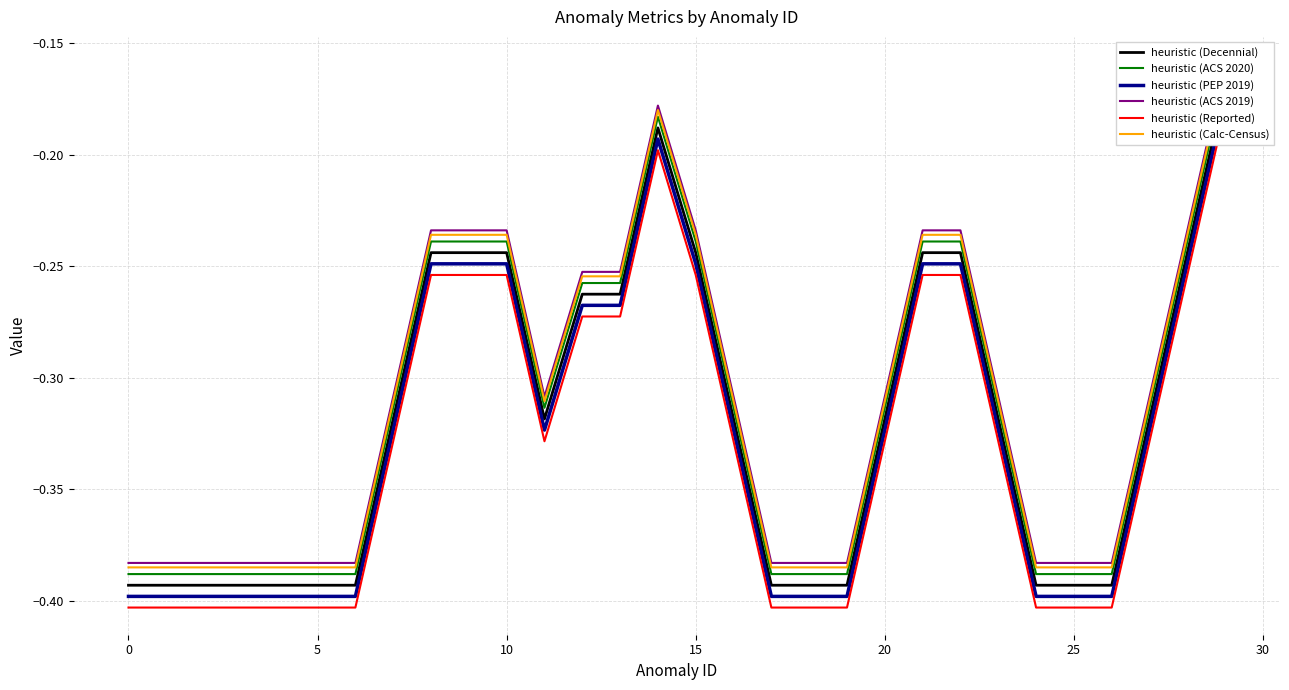

Between 0 and 14, which series saw the biggest shift?

heuristic (Decennial)